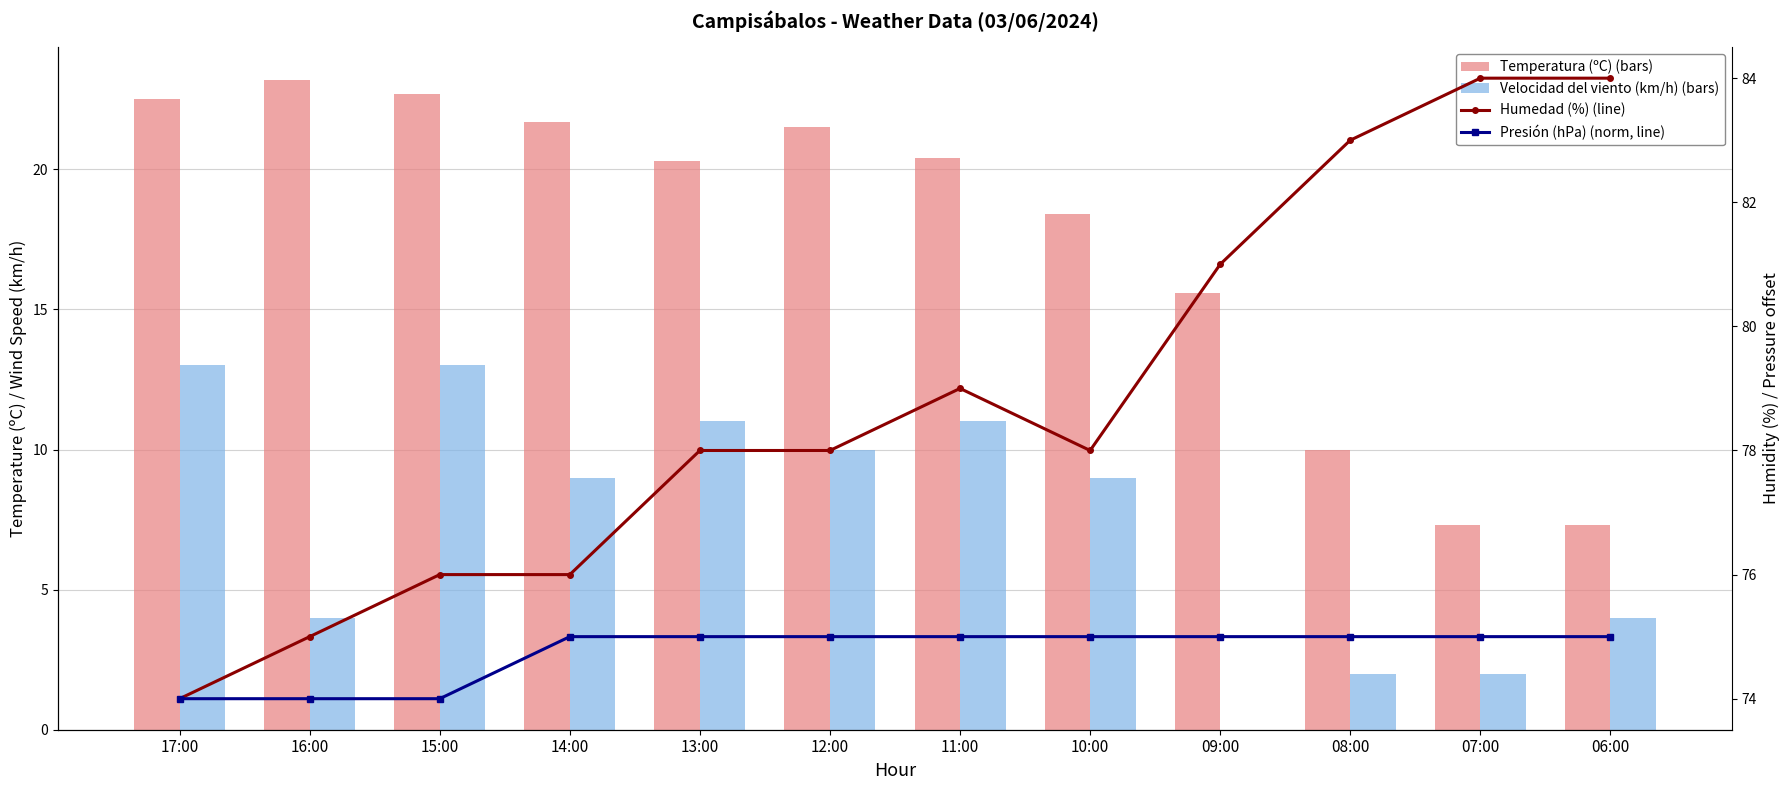

At which category is the sum across all series the highest?

15:00